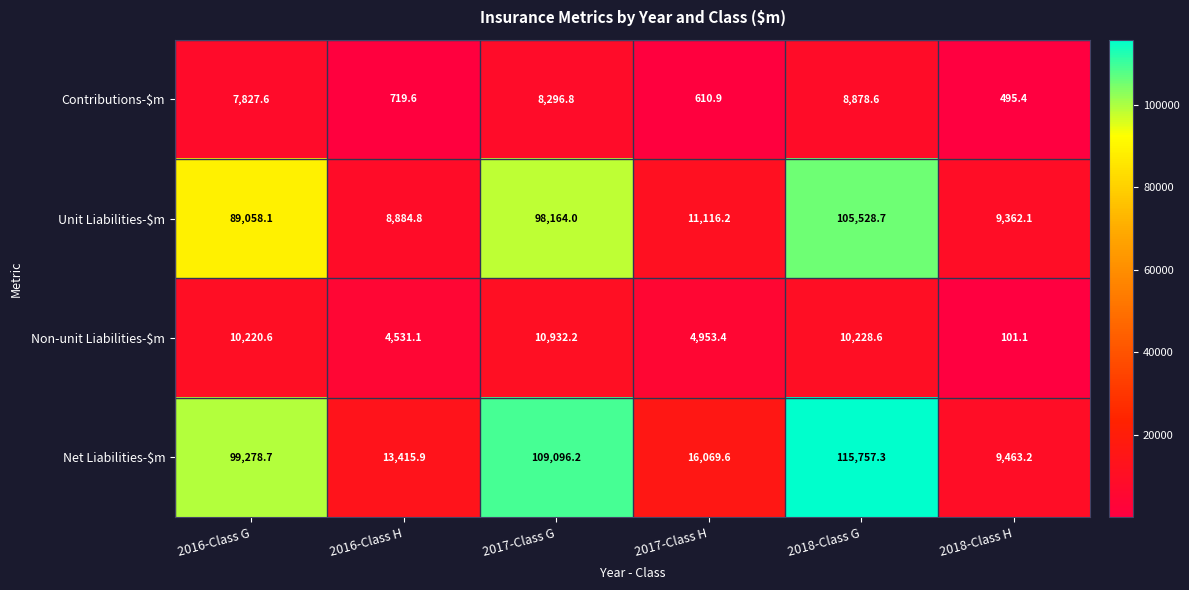

The value of Net Liabilities-$m at 2017-Class H is 16069.6. True or false?

True